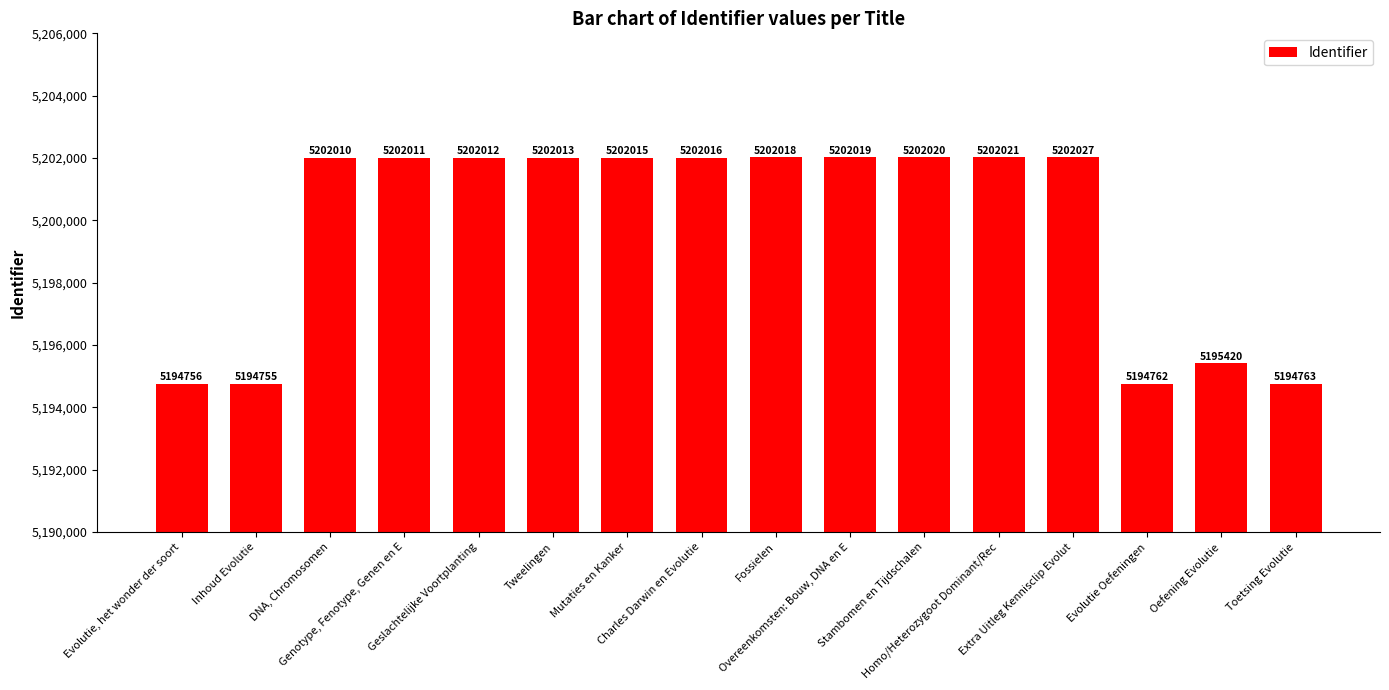

Are the bars horizontal?

No